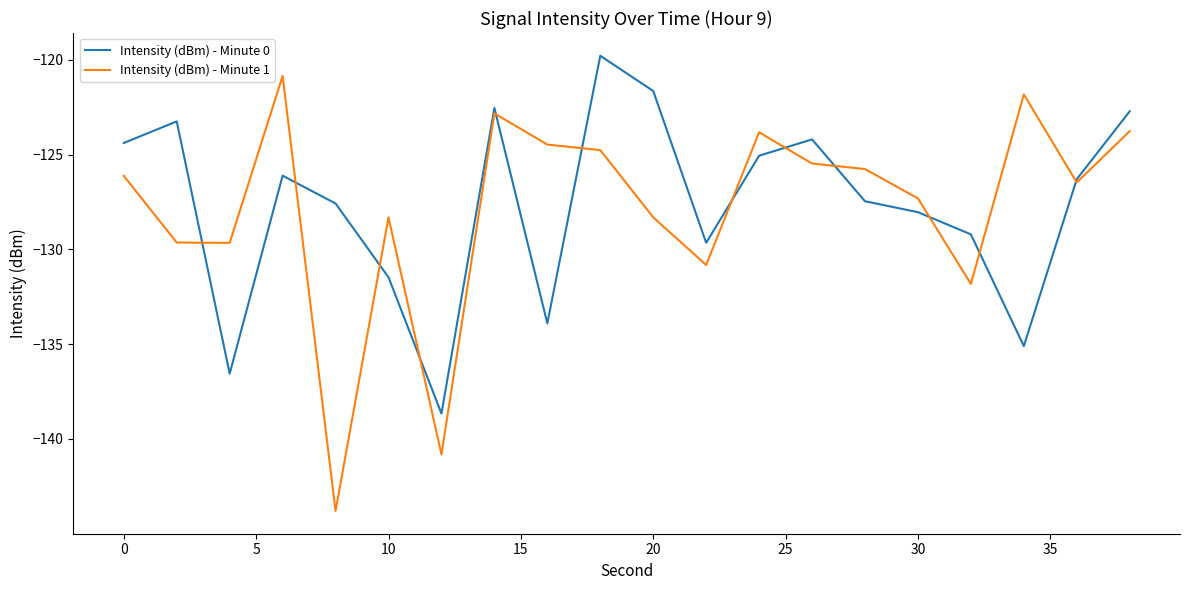

Which series has the widest spread of values?

Intensity (dBm) - Minute 1